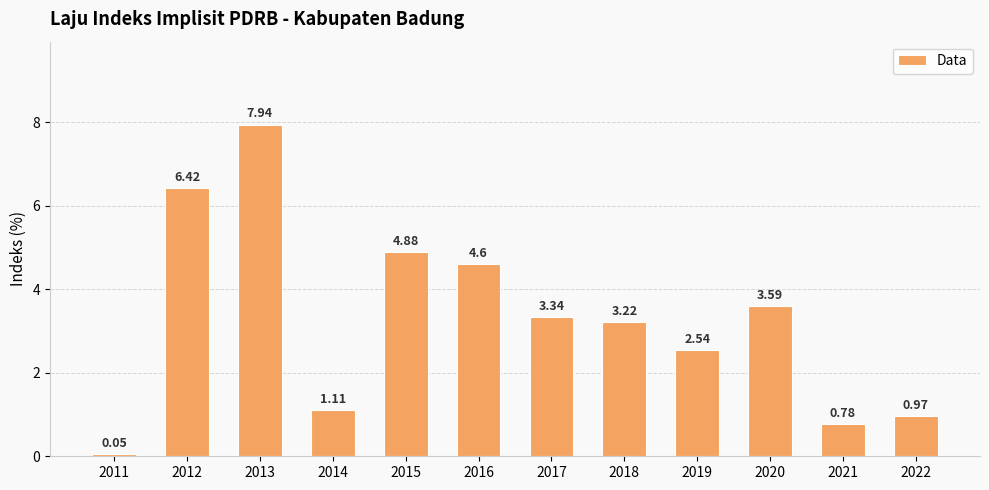

How many data points are above 3?

7